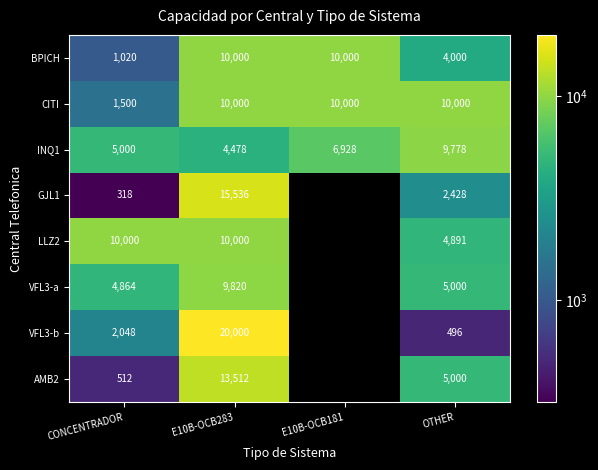

What is the difference between the highest and lowest values at E10B-OCB283?

15522